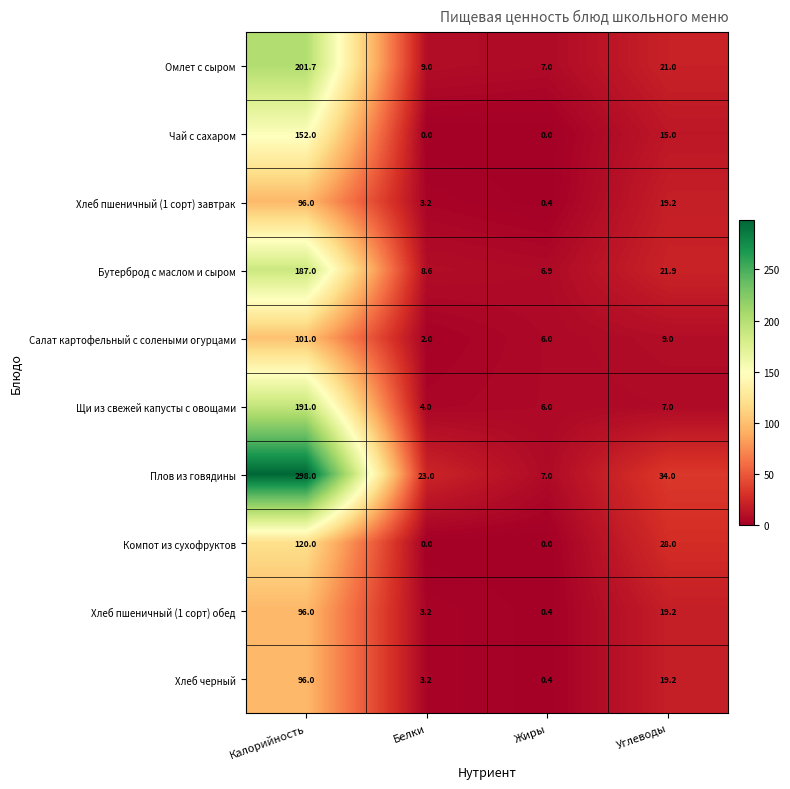

What is the approximate value of Чай с сахаром at Углеводы?

15.0